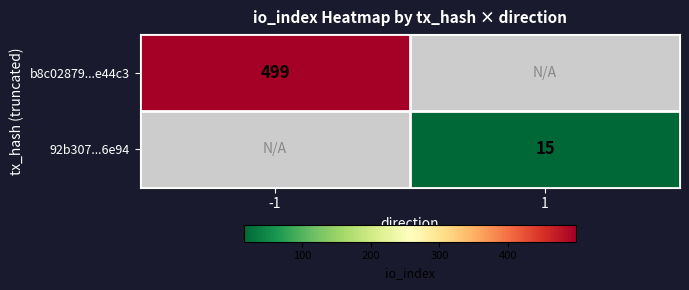

True or false: 92b307...6e94 has a value of 5.9 at 1.

False